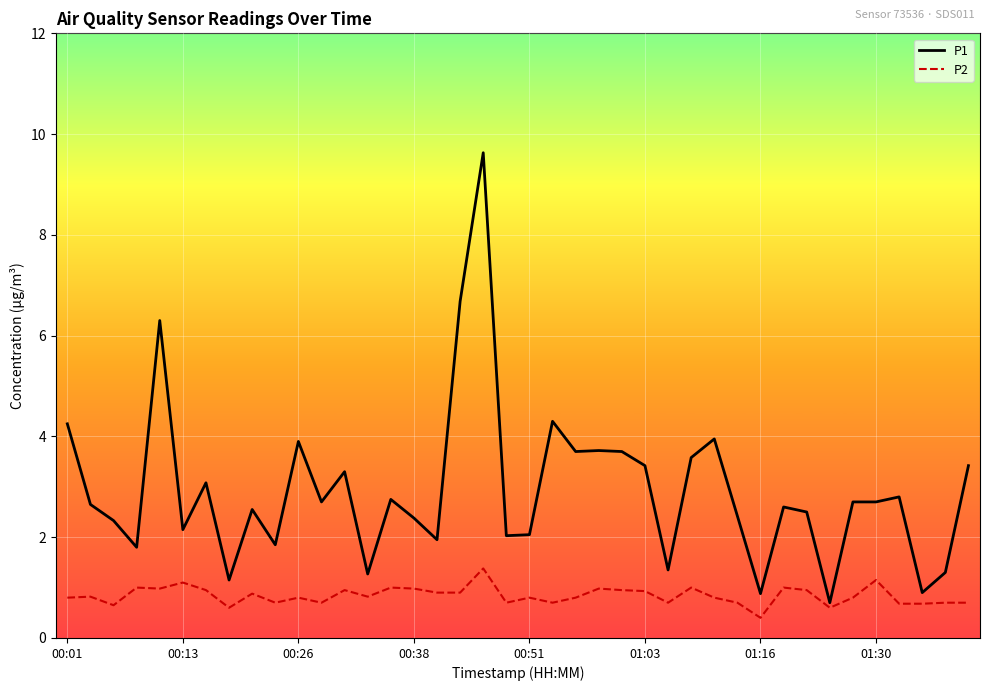

Rank the series by their average value, from highest to lowest.

P1, P2